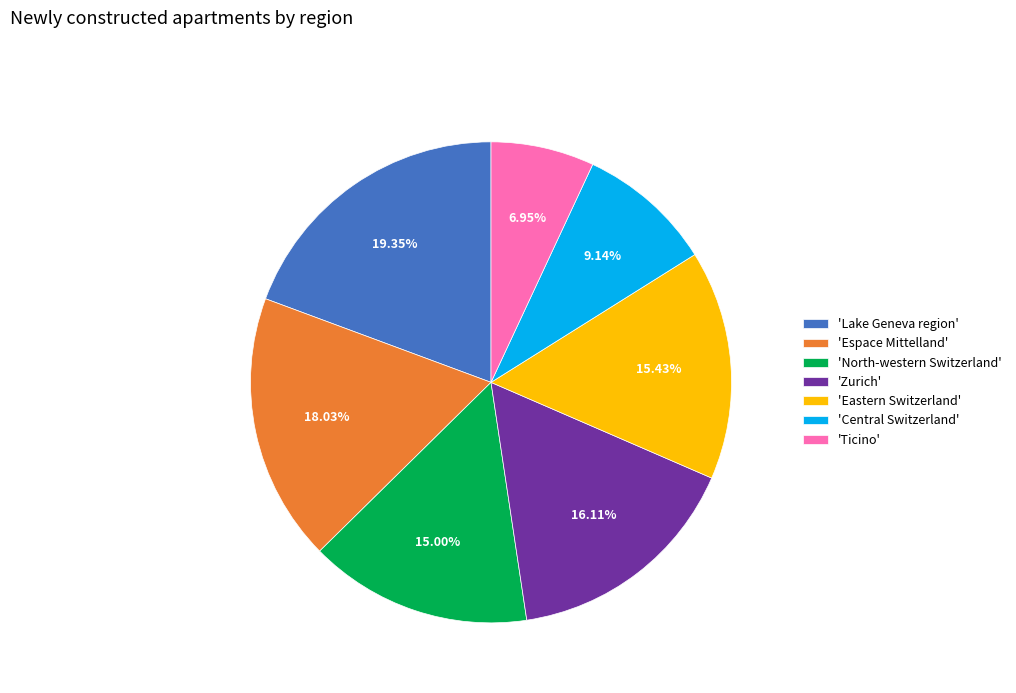

To the nearest percent, what is the difference between the largest and smallest slice percentages?

12%